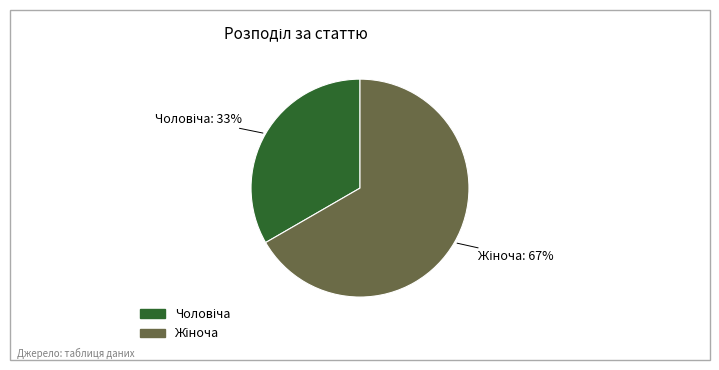

Is there a majority slice in this chart?

Yes